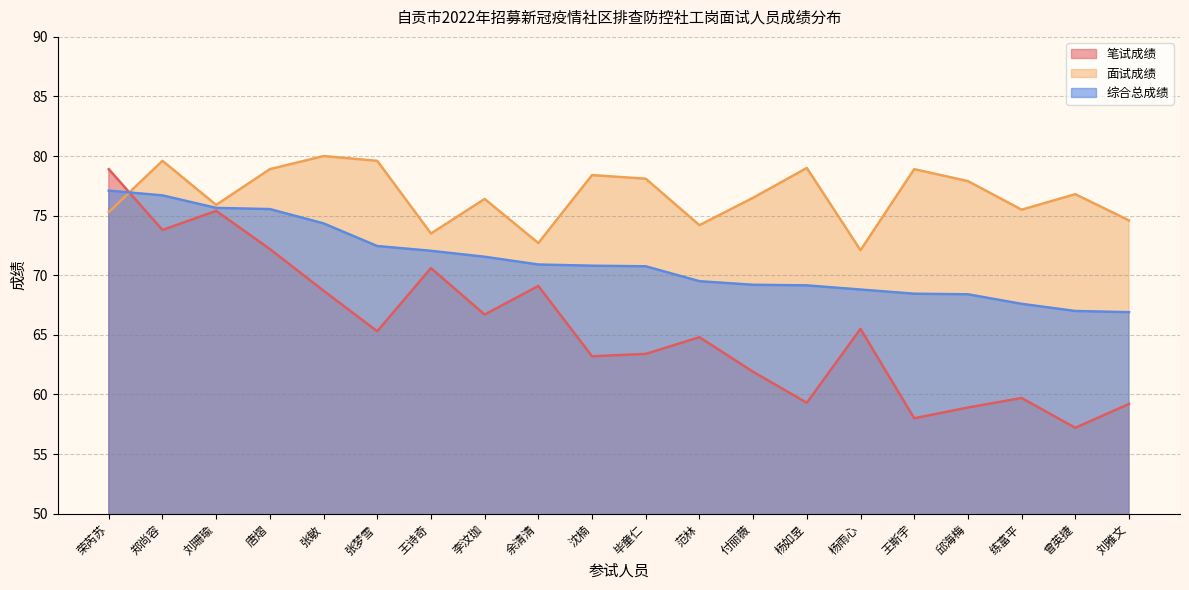

At which label is 笔试成绩 closest to 68?

张敏